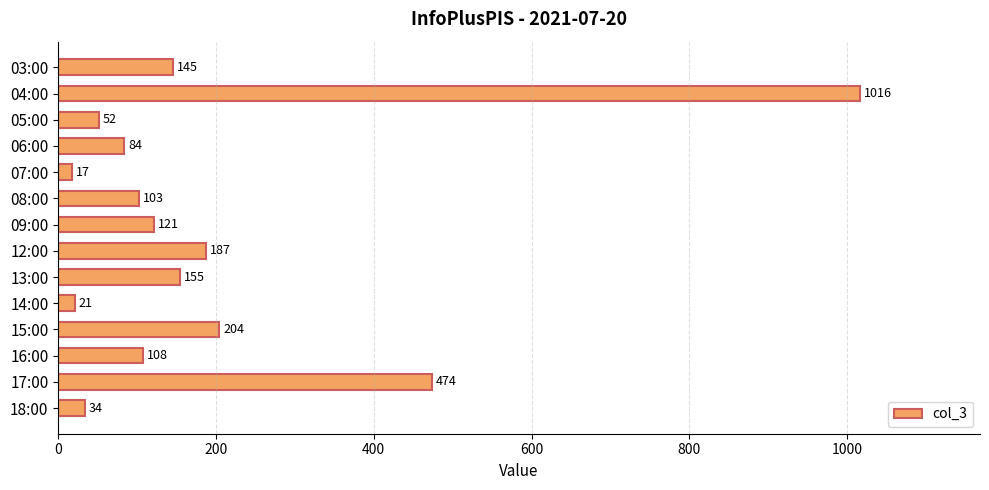

Which label corresponds to the smallest value in the chart?

07:00